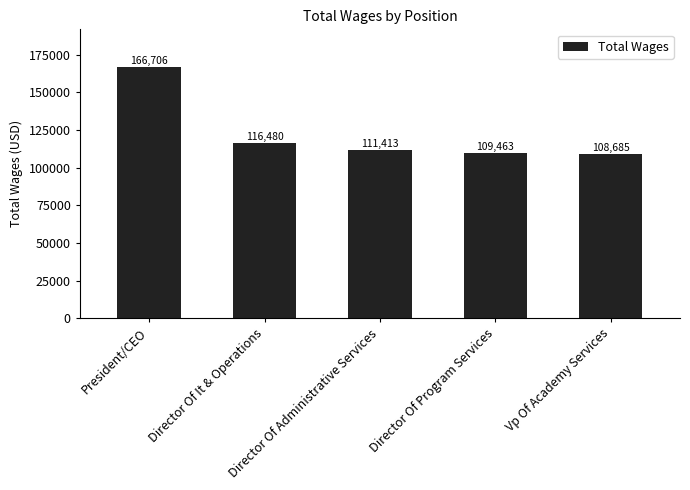

Rank the categories by value from lowest to highest.

Vp Of Academy Services, Director Of Program Services, Director Of Administrative Services, Director Of It & Operations, President/CEO